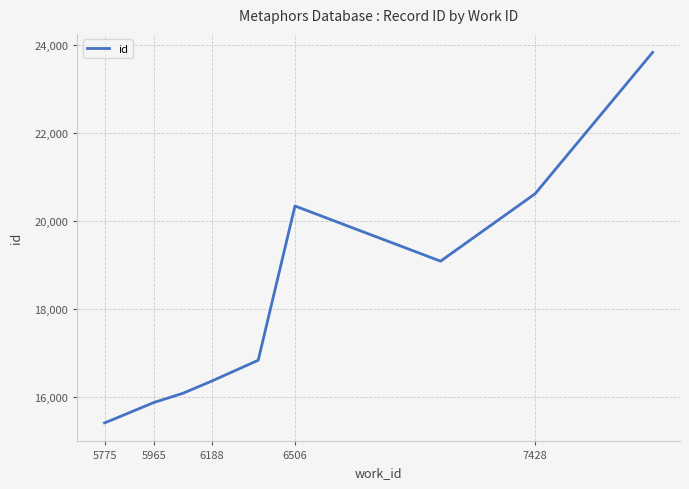

What is the maximum value shown in the chart?

23831